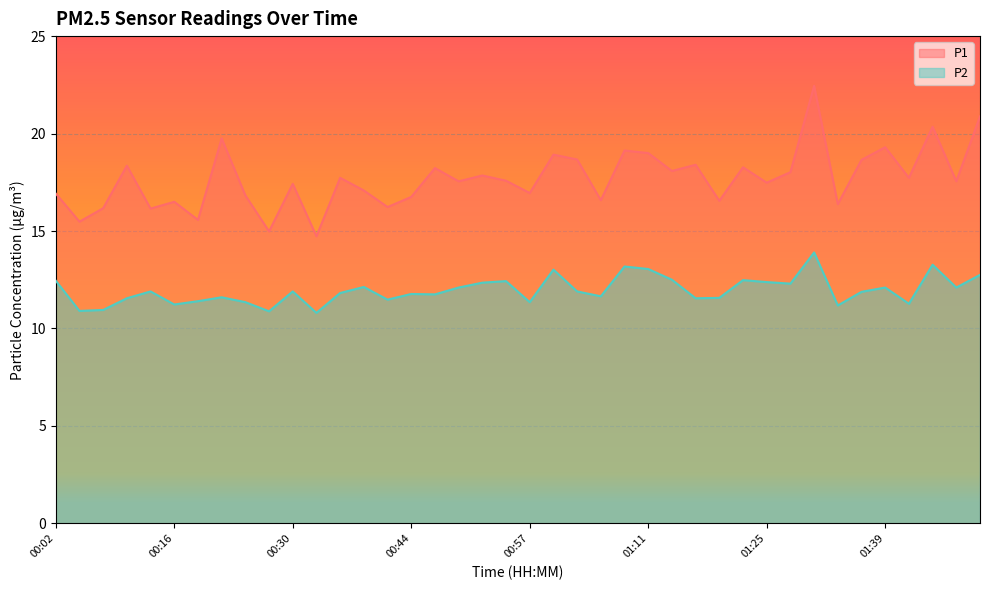

How many lines are shown in the chart?

2